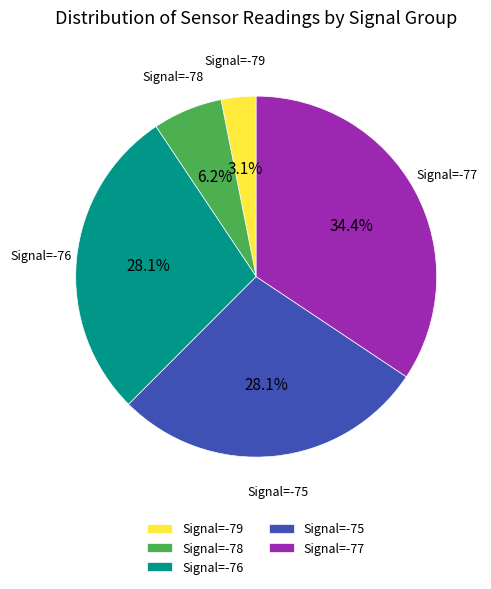

How many segments does this pie chart have?

5